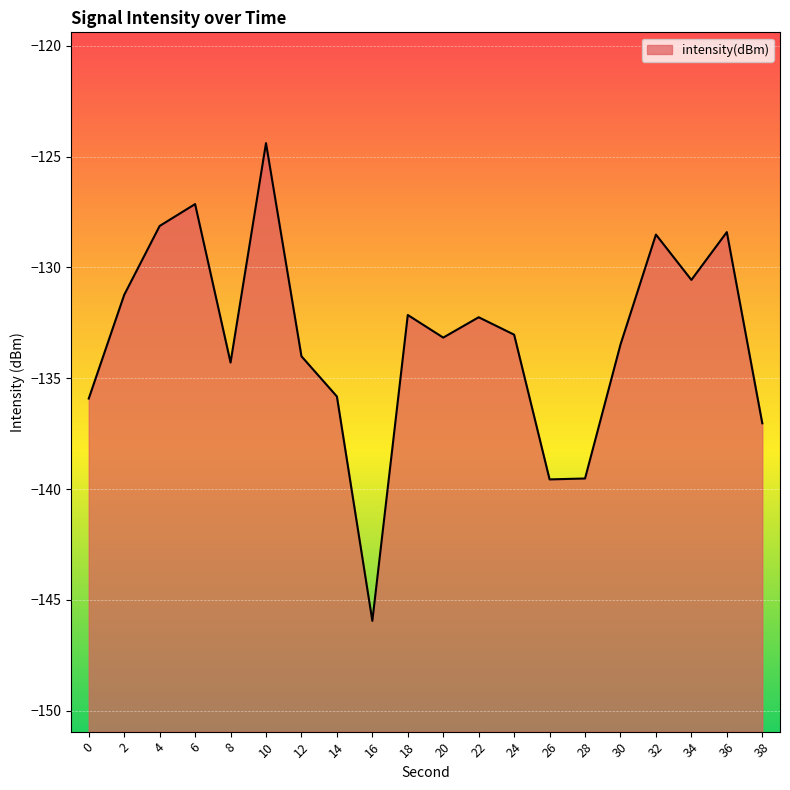

How many interior local peaks (higher than both neighbors) does the data have?

6